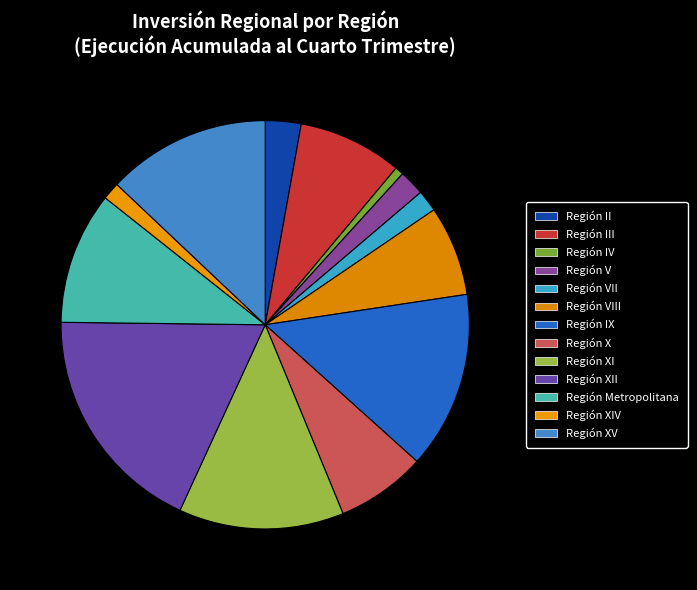

Is there any slice that represents more than half of the pie?

No